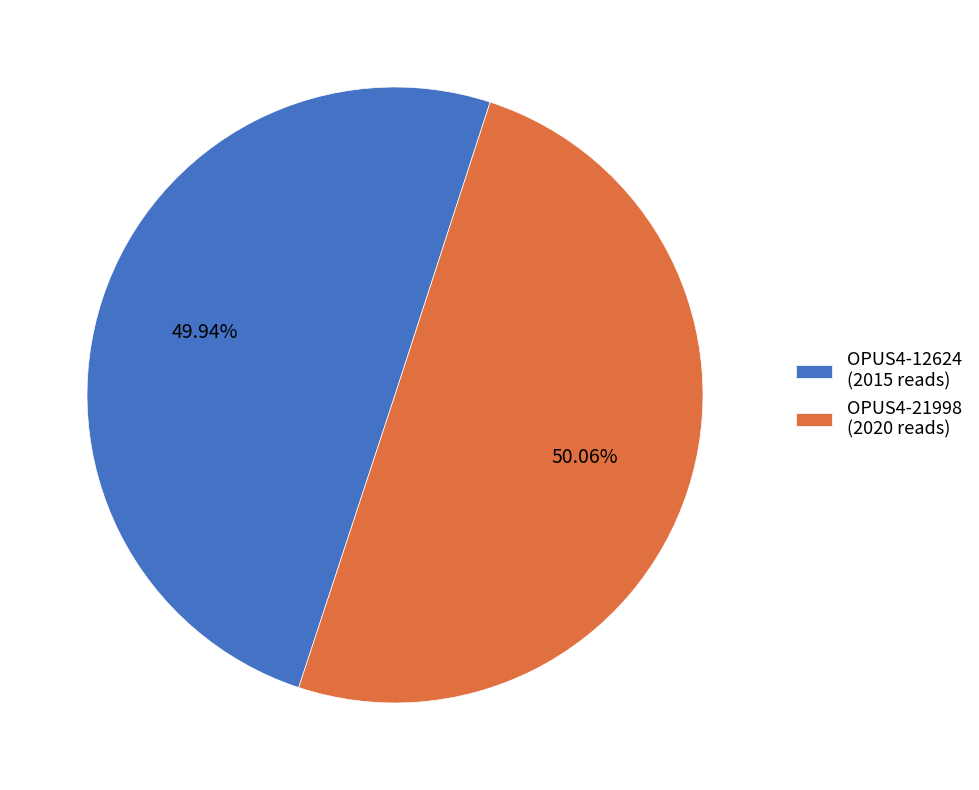

Approximately how many times larger is the value at OPUS4-21998 (2020 reads) compared to OPUS4-12624 (2015 reads)?

1.0